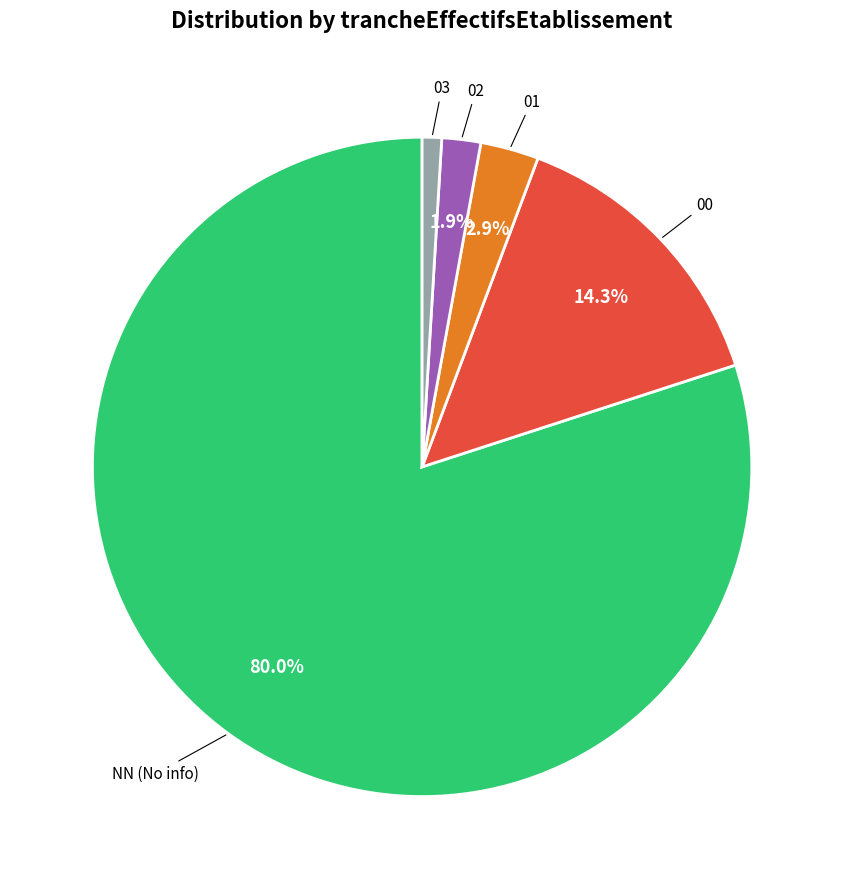

Does NN account for over 50% of the chart?

Yes